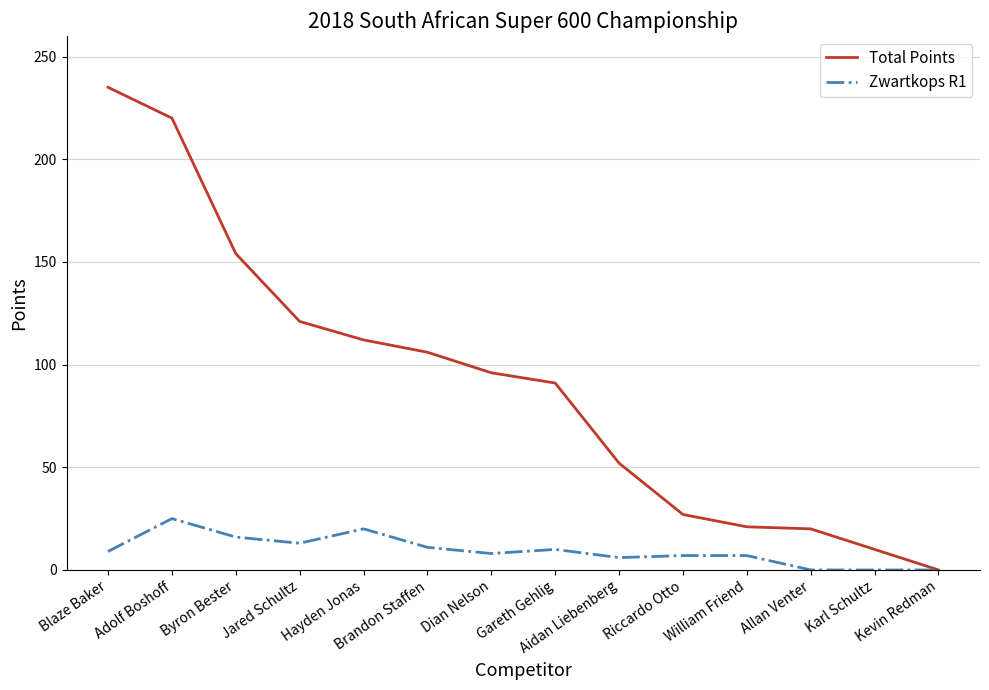

Rank the series by their average value, from lowest to highest.

Zwartkops R1, Total Points